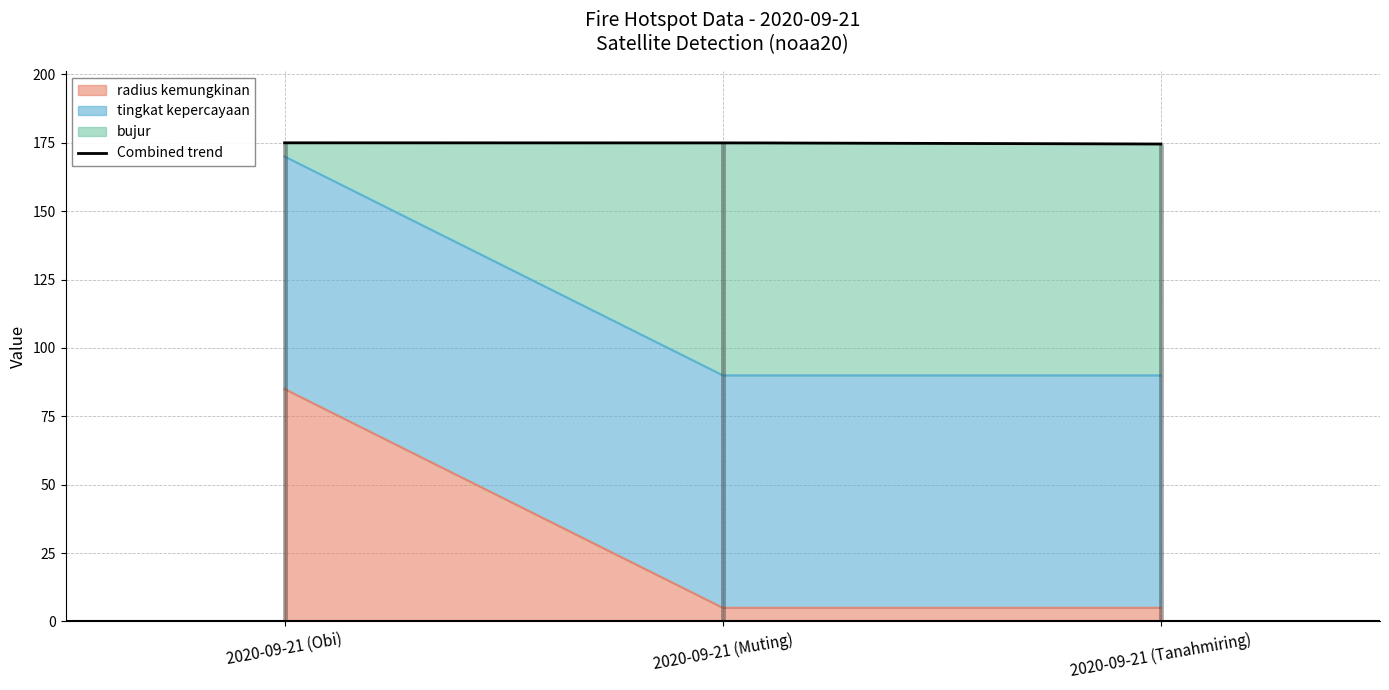

What is the highest value of the radius kemungkinan series?

85